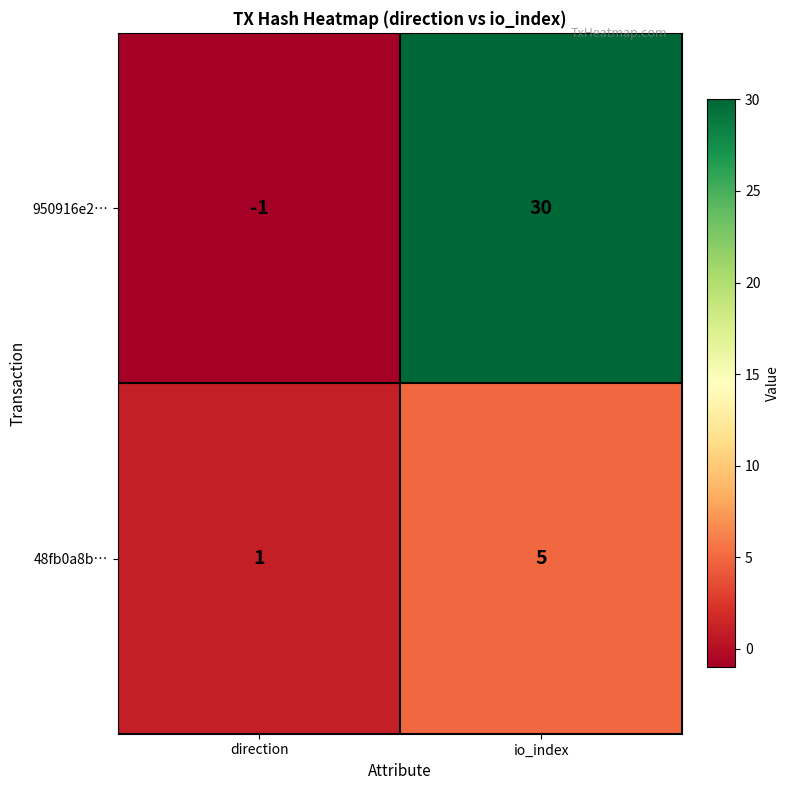

What is the smallest value displayed?

-1